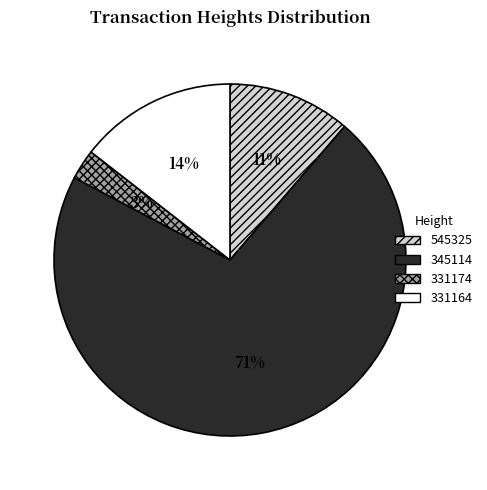

Does 345114 account for over 50% of the chart?

Yes